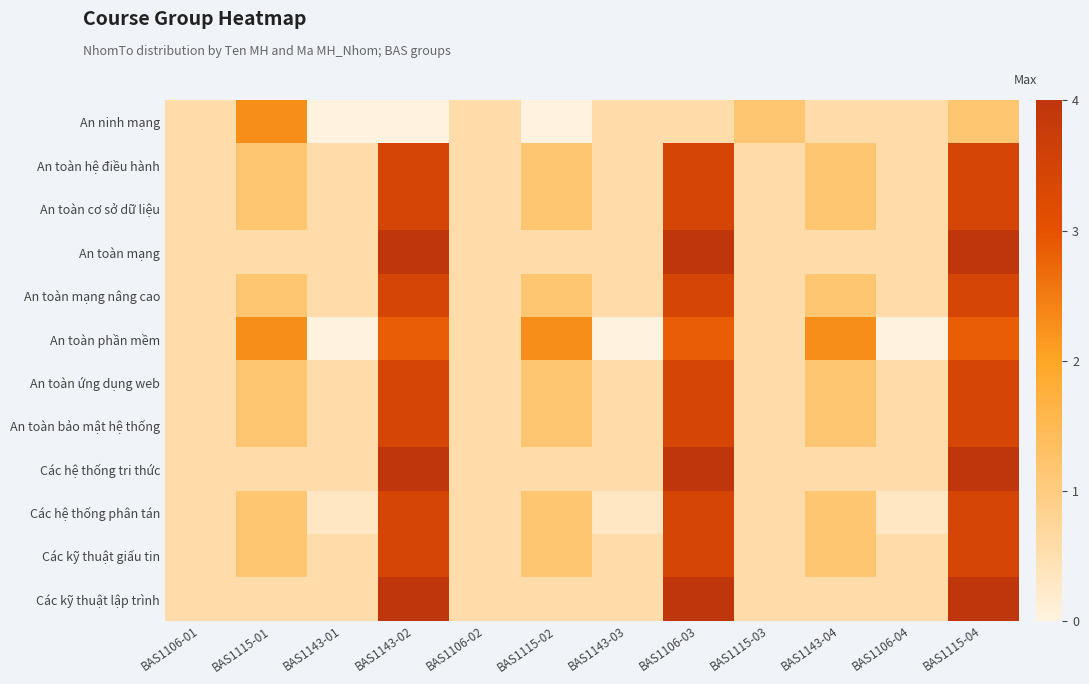

What is the greatest value displayed?

4.0